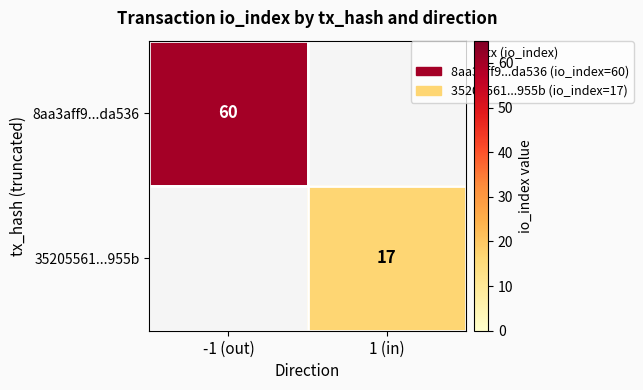

Which has a higher value, 1 (in) or -1 (out)?

-1 (out)